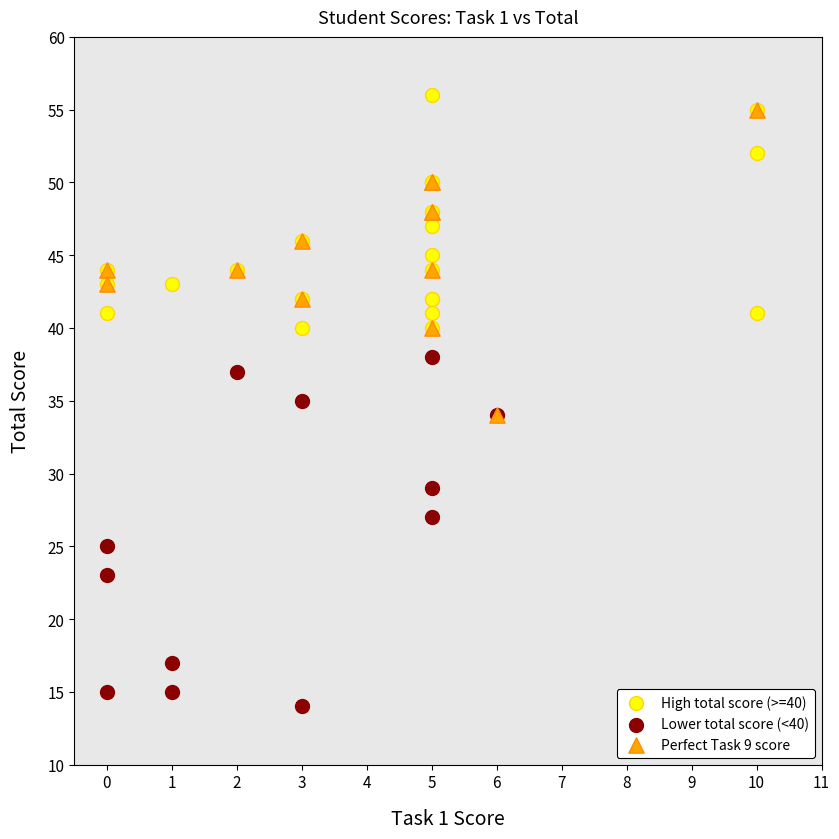

Which series has the largest Y range (max minus min)?

Lower total score (<40)